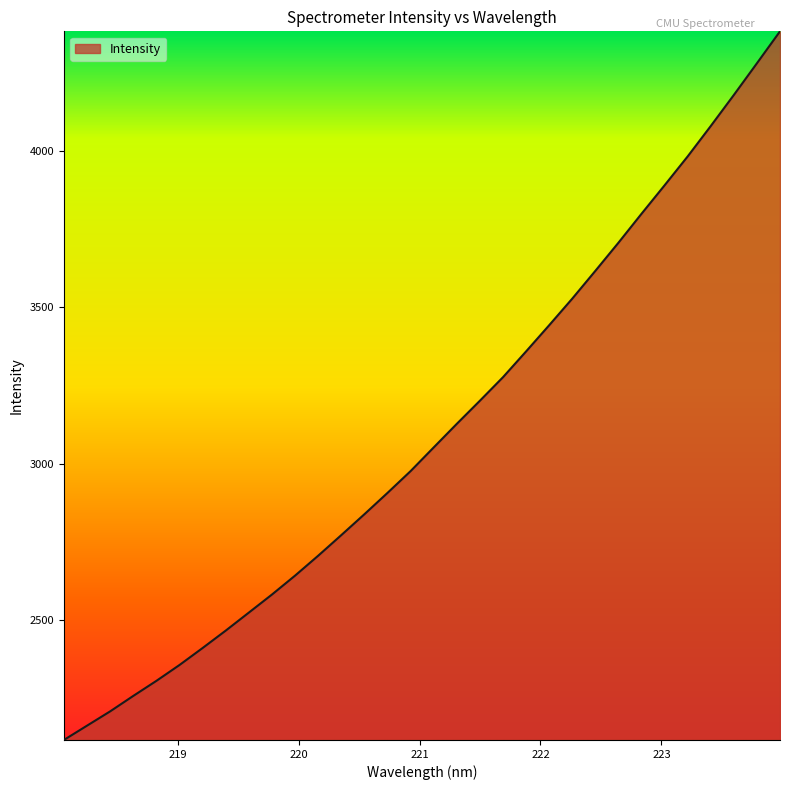

True or false: the data has more than 2 interior local peaks.

False